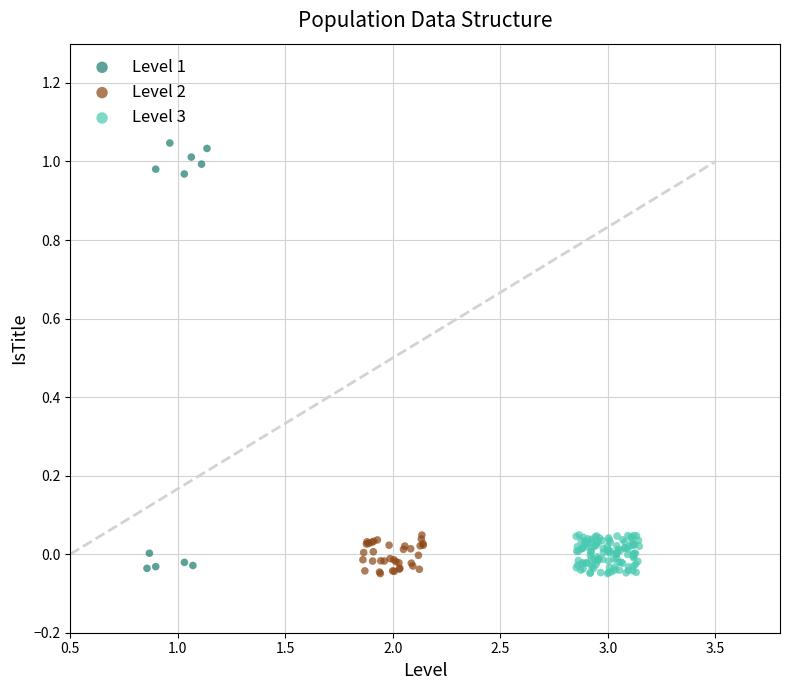

Which series has the largest Y range (max minus min)?

Level 1